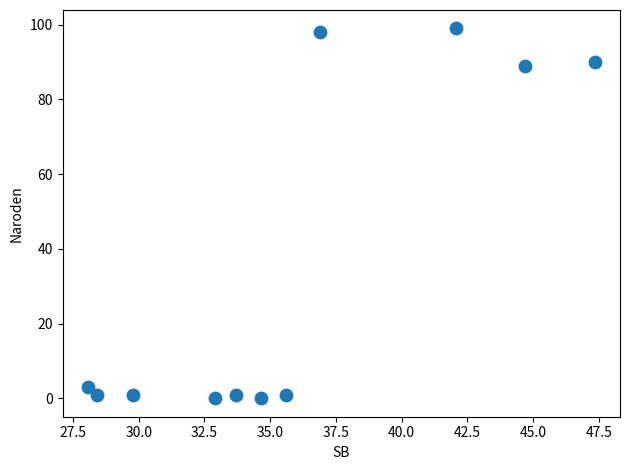

What is the average Y value?

35